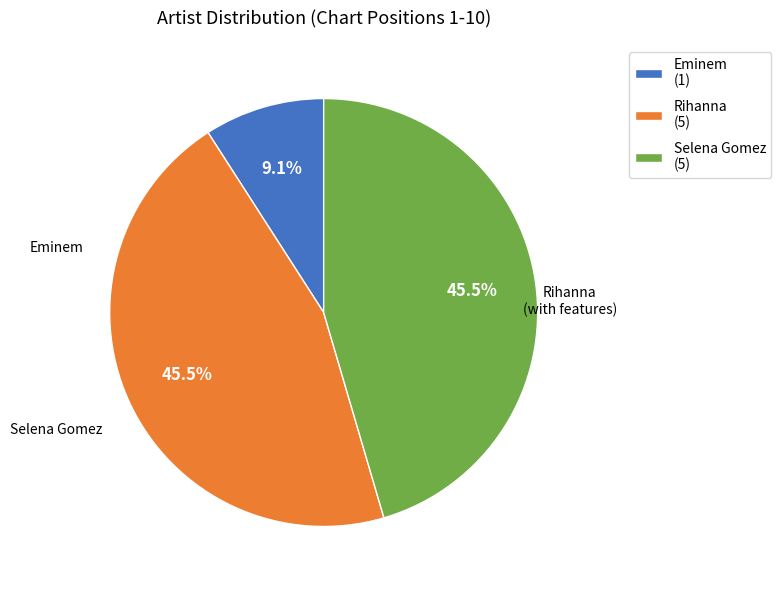

How much of the chart is everything except Eminem (1)?

90.9%